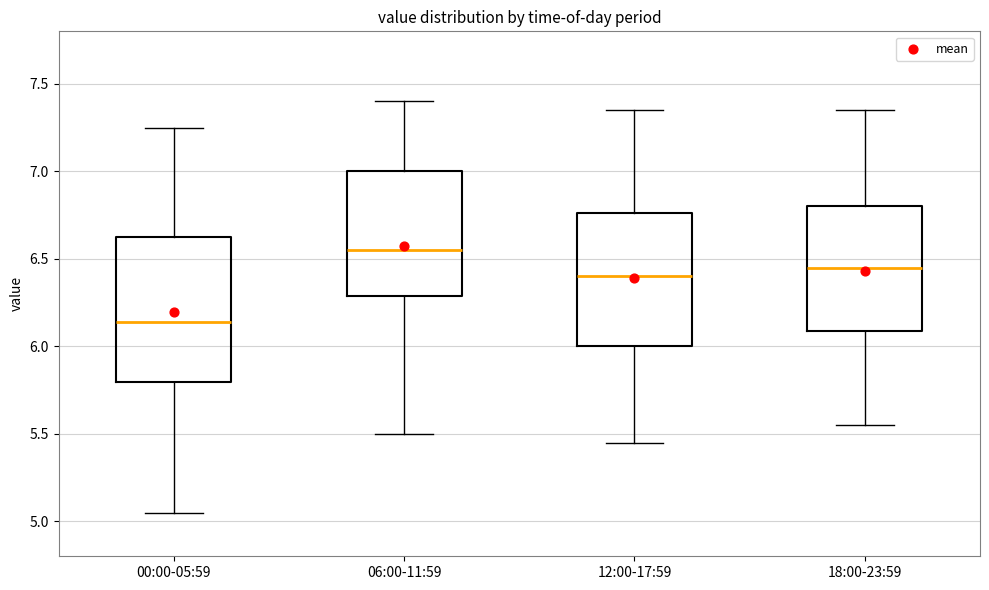

Comparing the boxes themselves (not the whiskers), which one is the tallest?

00:00-05:59